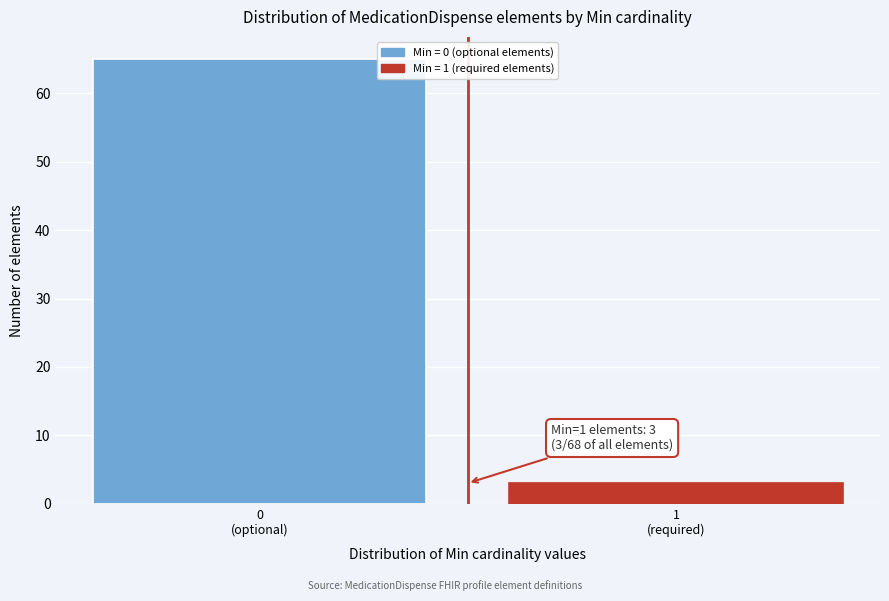

Reading left to right, extract all data points from this chart.

65	3